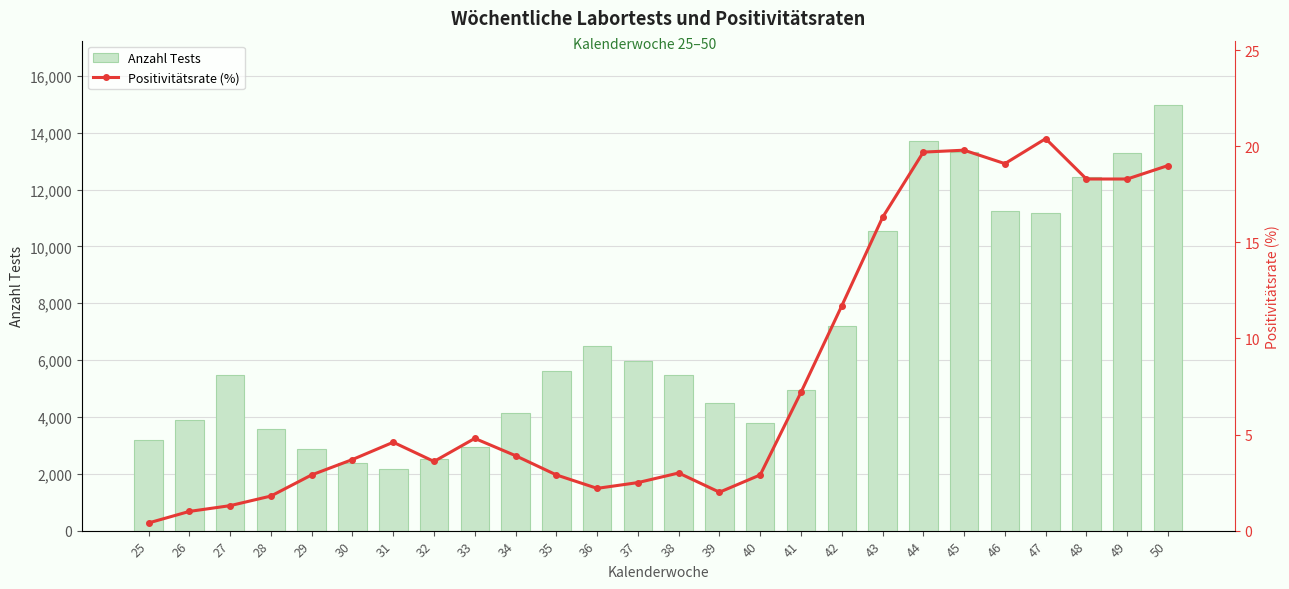

How many series are shown in this chart?

2